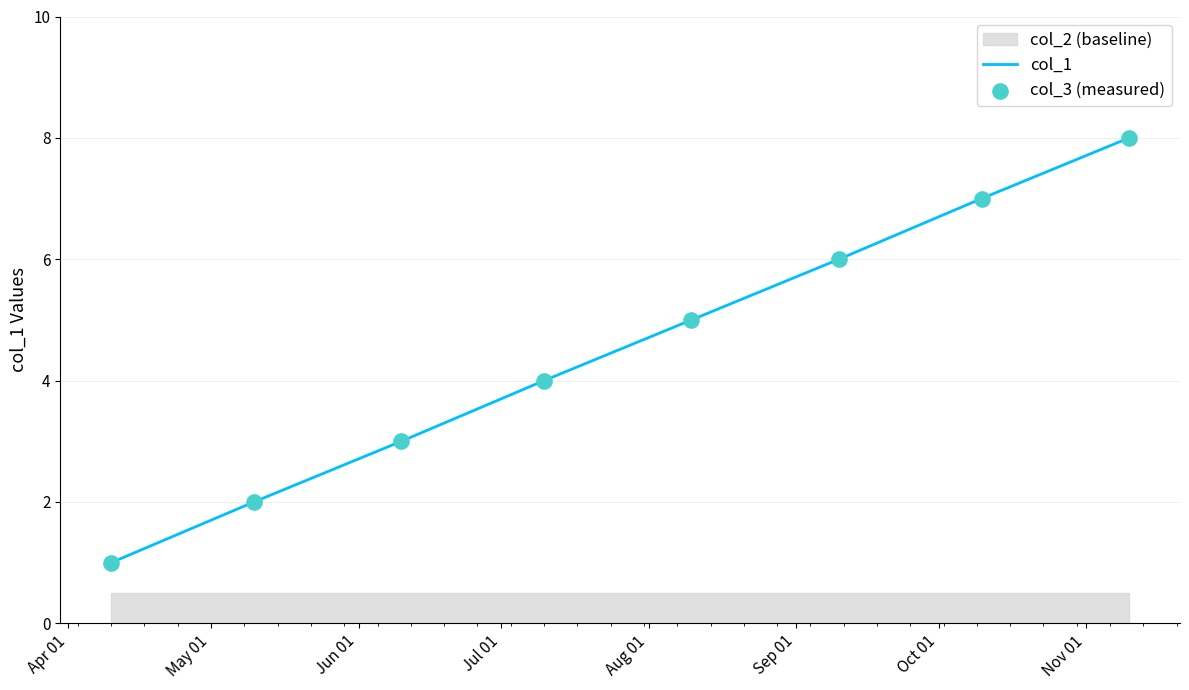

Which series has the largest total across all categories?

col_1